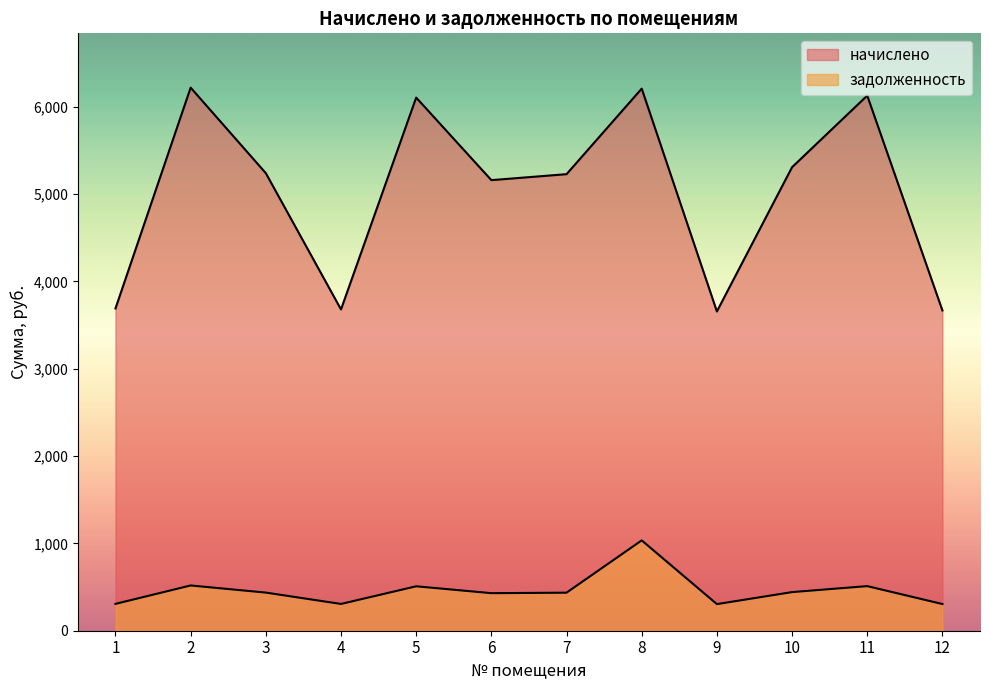

True or false: начислено has more than 1 interior local peaks.

True